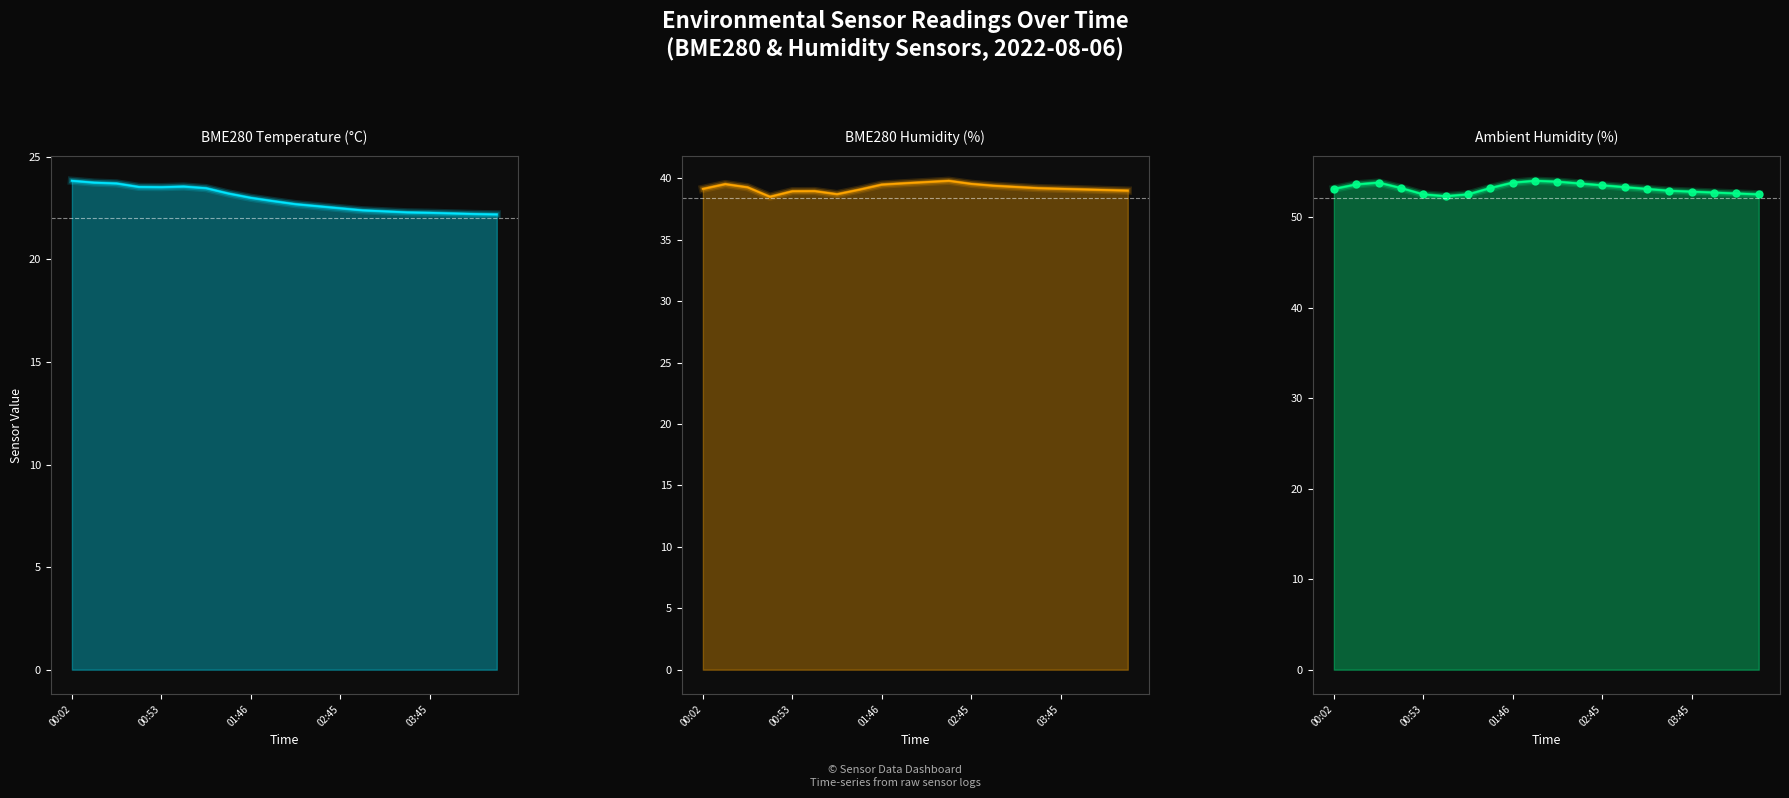

The chart shows a value of 96.9 at 9. True or false?

False